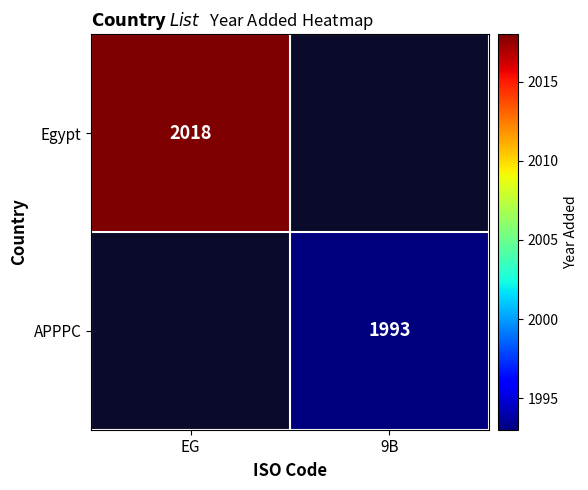

Is it true that Egypt equals 3534 at EG?

False